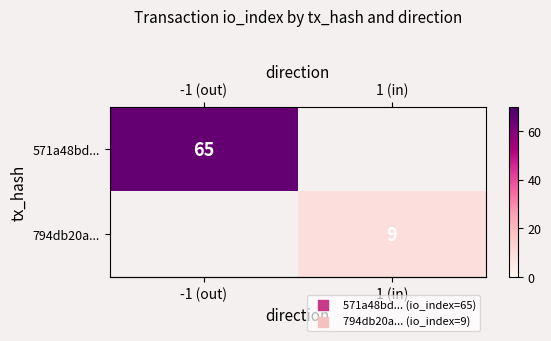

At how many categories does at least one series exceed 24?

1